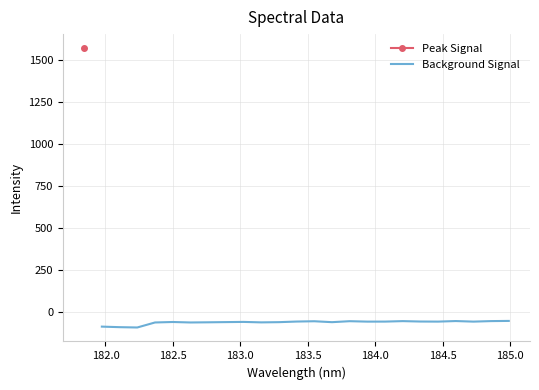

How many points are lower than both their immediate neighbors (excluding endpoints)?

7